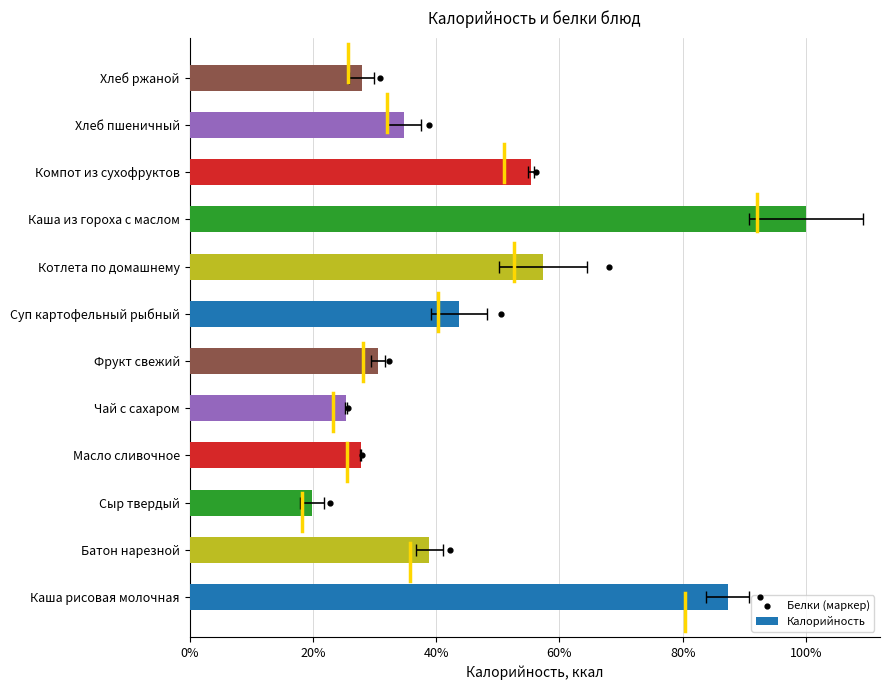

What are all the series names shown in the legend?

Калорийность, Белки (маркер)